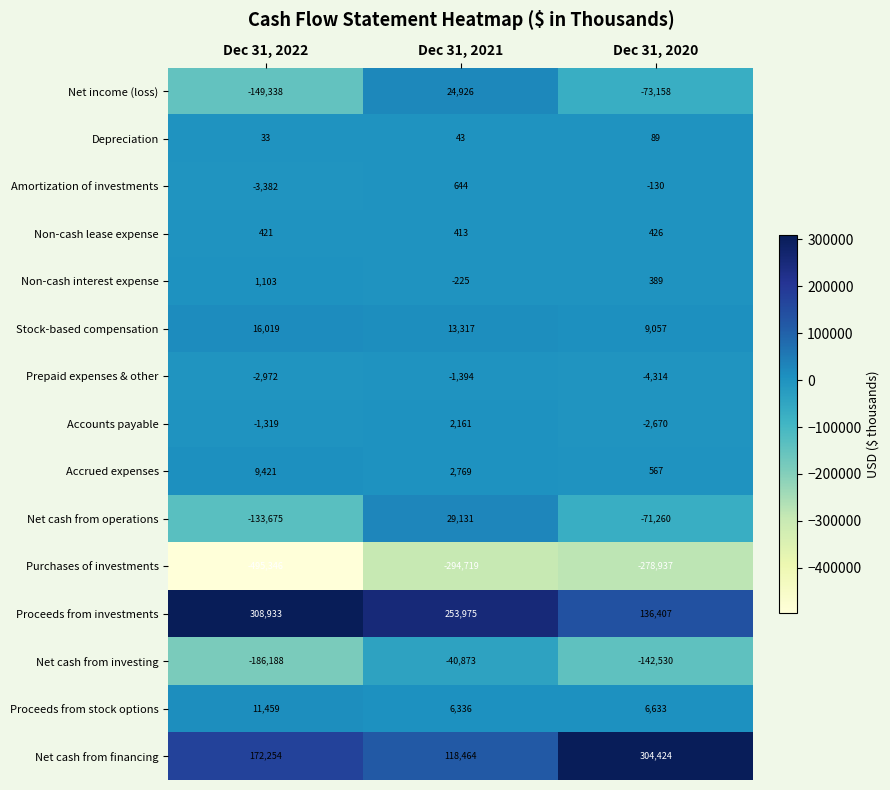

Which category has the highest value in the Purchases of investments series?

Dec 31, 2020